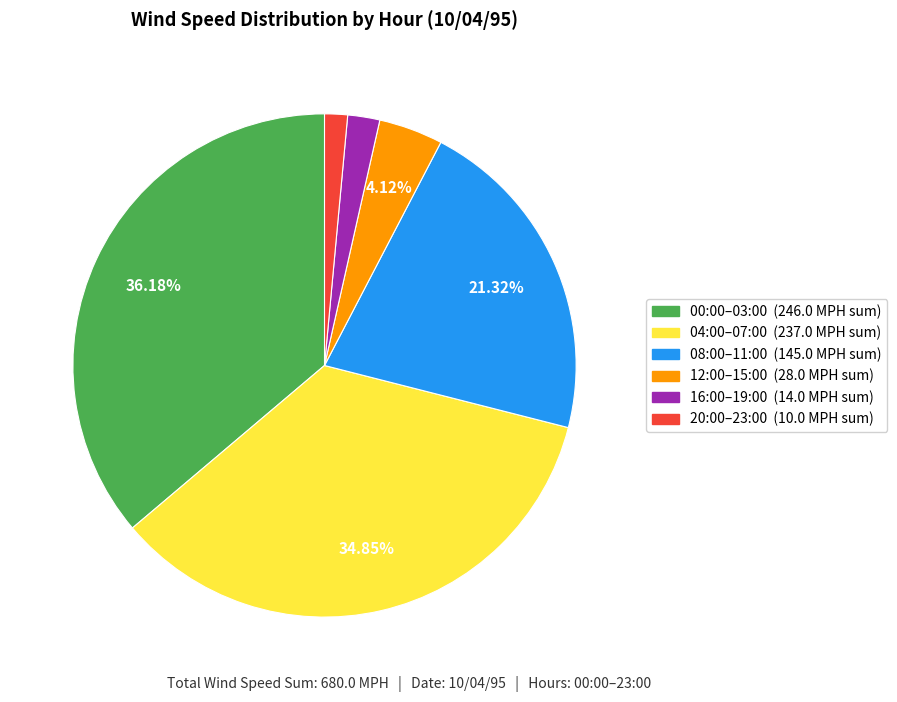

Is there a majority slice in this chart?

No